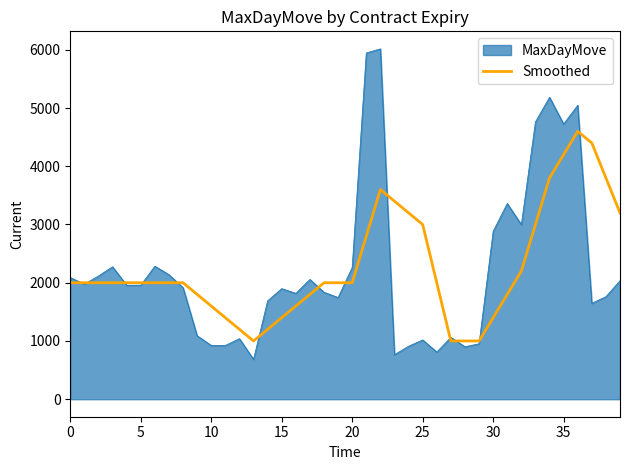

Rank the series by their maximum value, from lowest to highest.

Smoothed, MaxDayMove